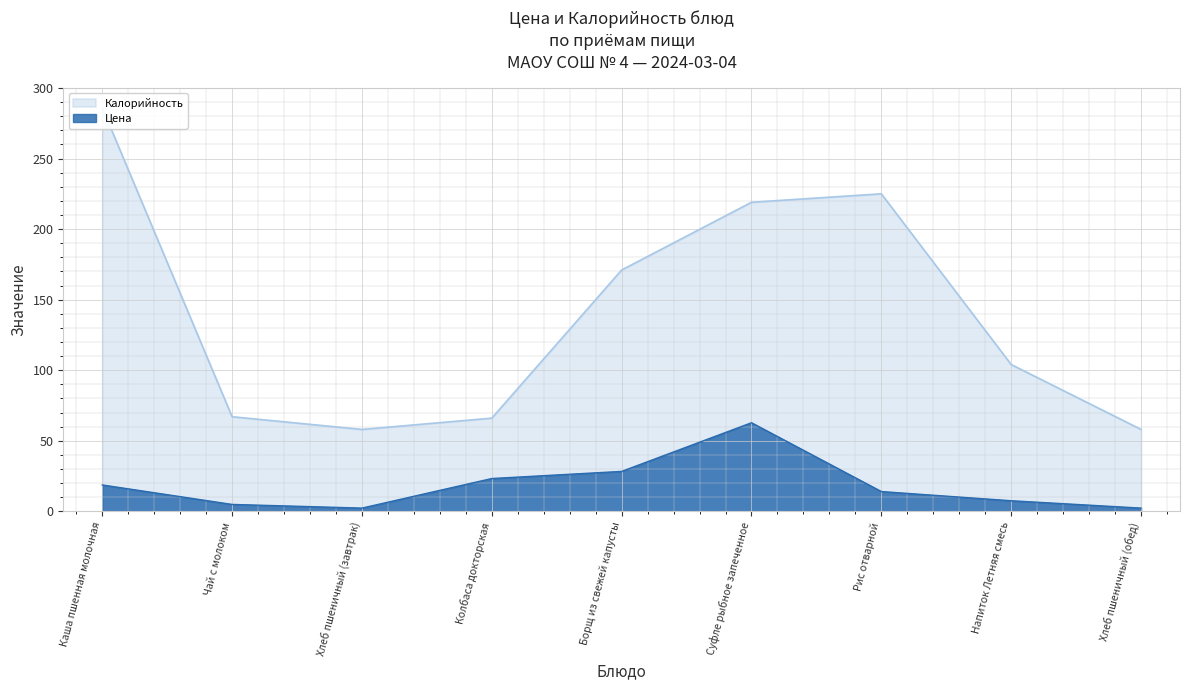

Rank the categories by Цена value from lowest to highest.

Хлеб пшеничный (завтрак), Хлеб пшеничный (обед), Чай с молоком, Напиток Летняя смесь, Рис отварной, Каша пшенная молочная, Колбаса докторская, Борщ из свежей капусты, Суфле рыбное запеченное